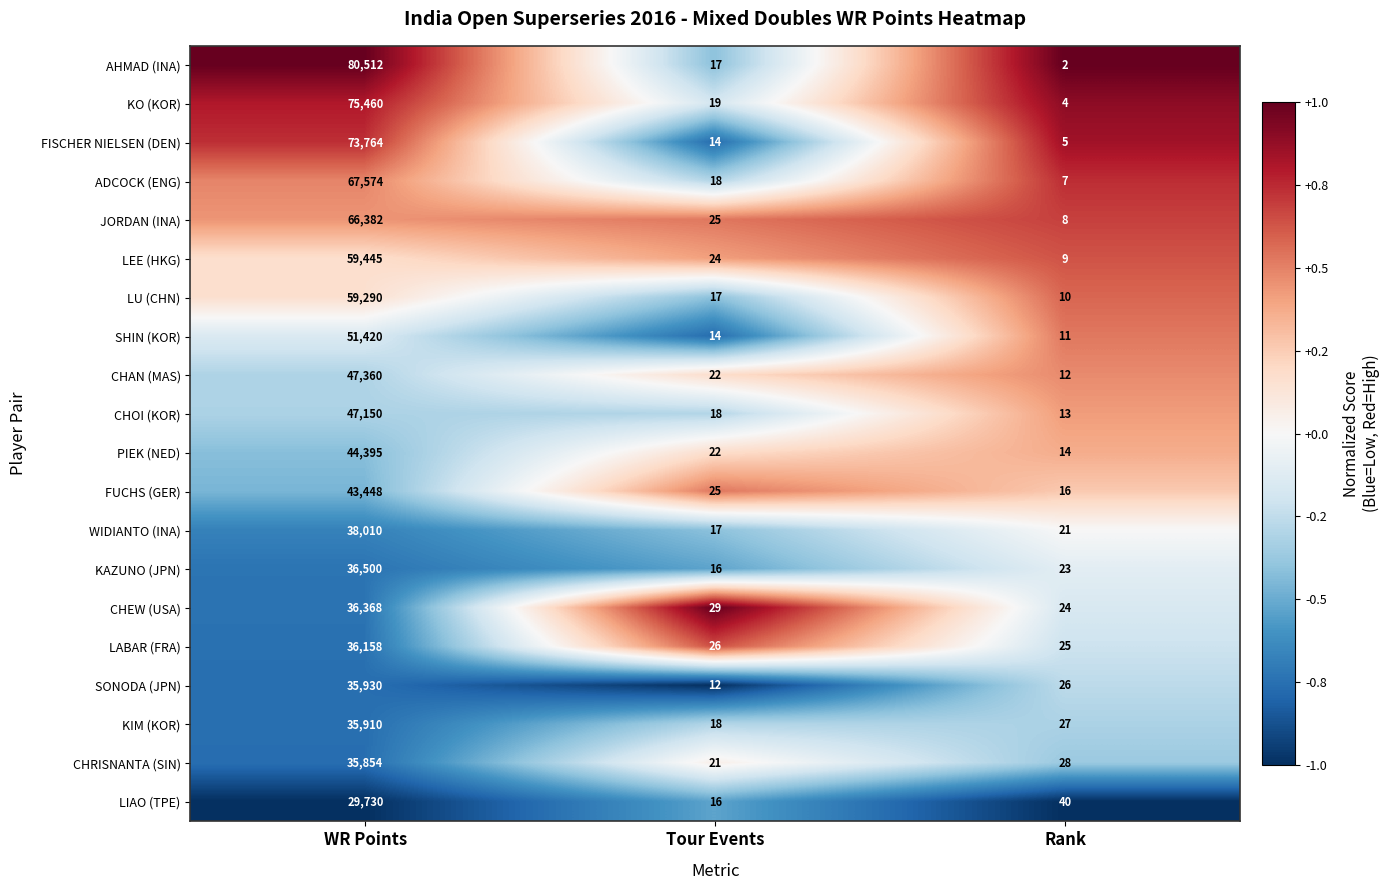

What is the difference between the CHRISNANTA (SIN) values at WR Points and Rank?

35826